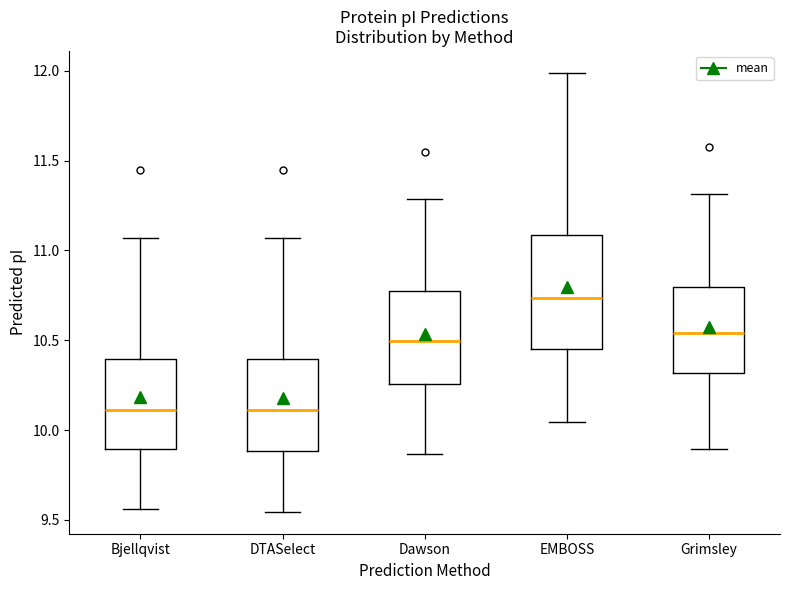

Which box is the tallest, from its lower edge to its upper edge?

EMBOSS